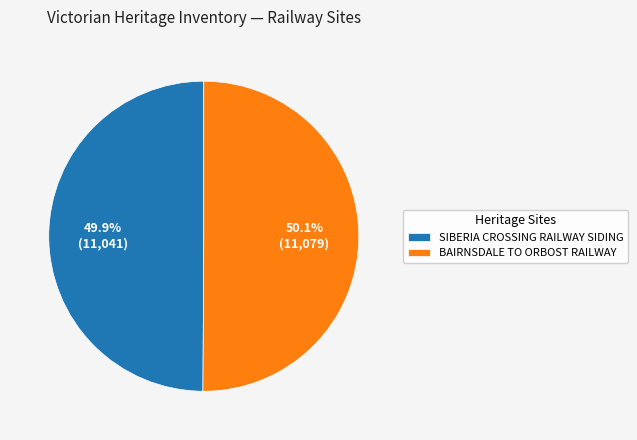

Approximately how many times larger is the value at SIBERIA CROSSING RAILWAY SIDING compared to BAIRNSDALE TO ORBOST RAILWAY?

1.0